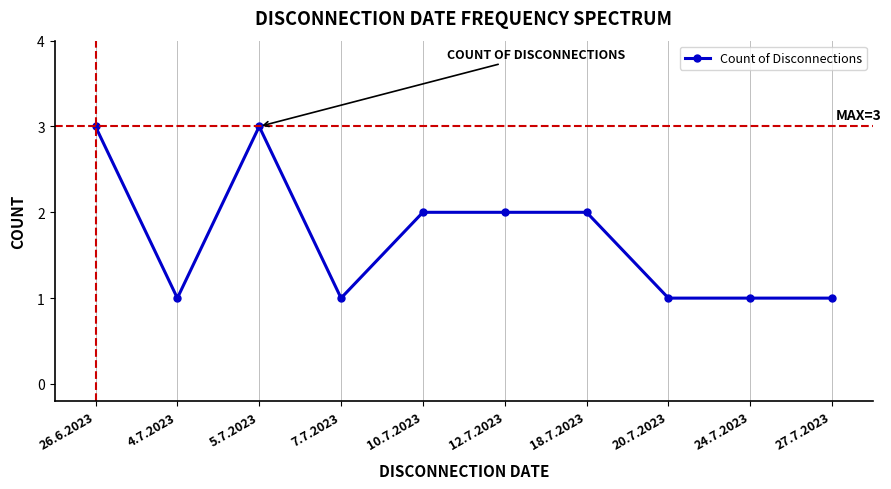

What is the minimum value shown in the chart?

1